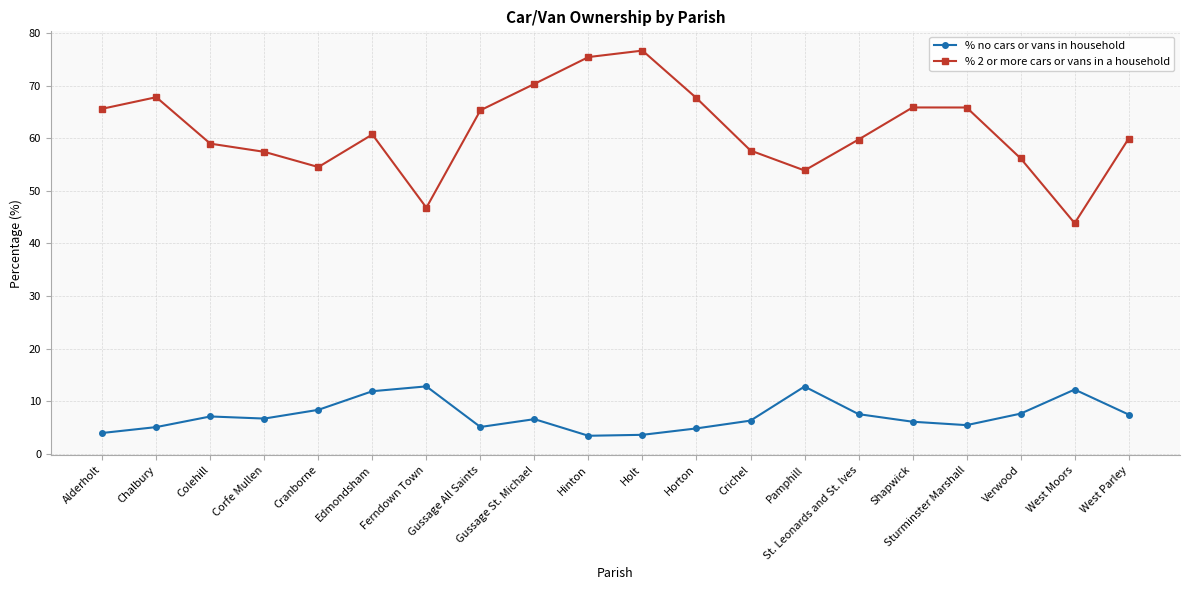

Which series has the widest spread of values?

% 2 or more cars or vans in a household